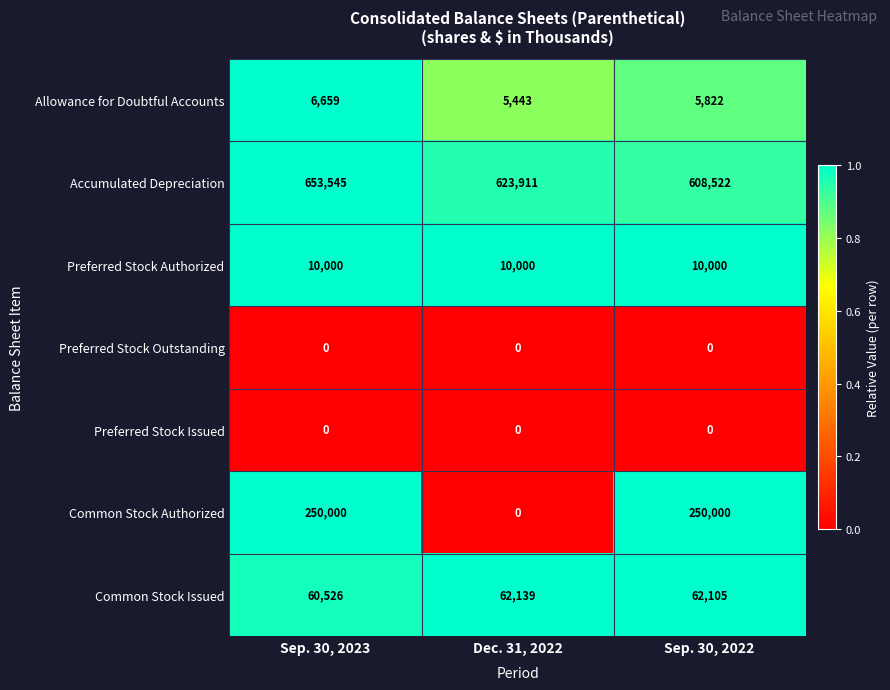

Which series has the largest total across all categories?

Accumulated Depreciation